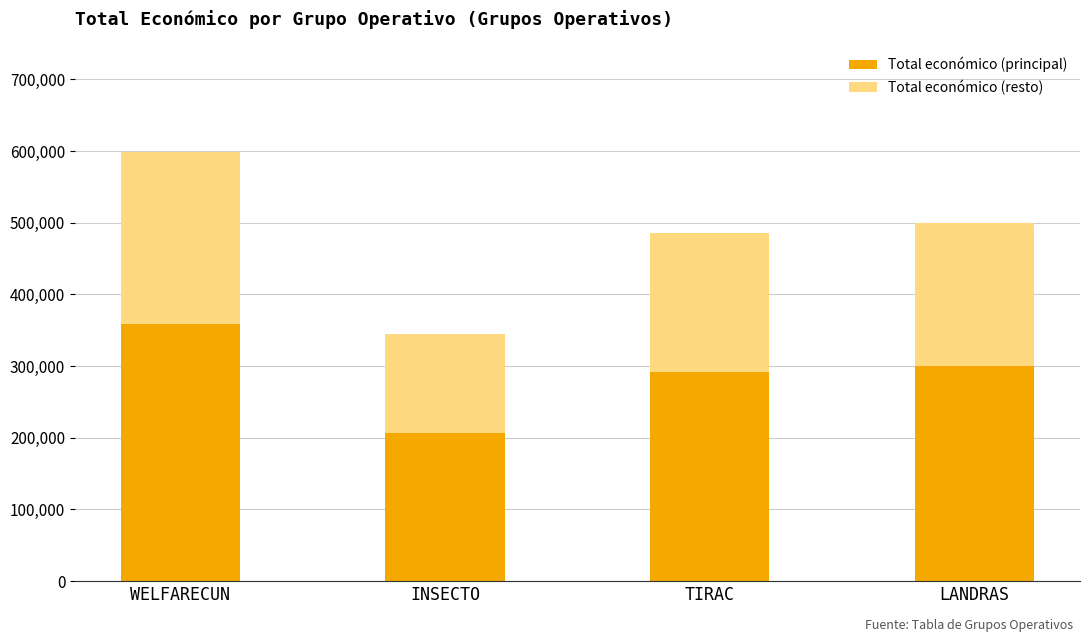

At which label does Total económico (principal) reach its peak?

WELFARECUN